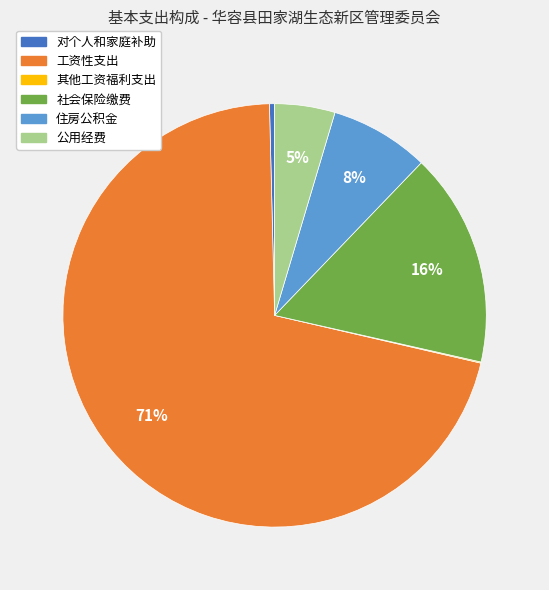

The 住房公积金 slice represents 15% of the pie. True or false?

False